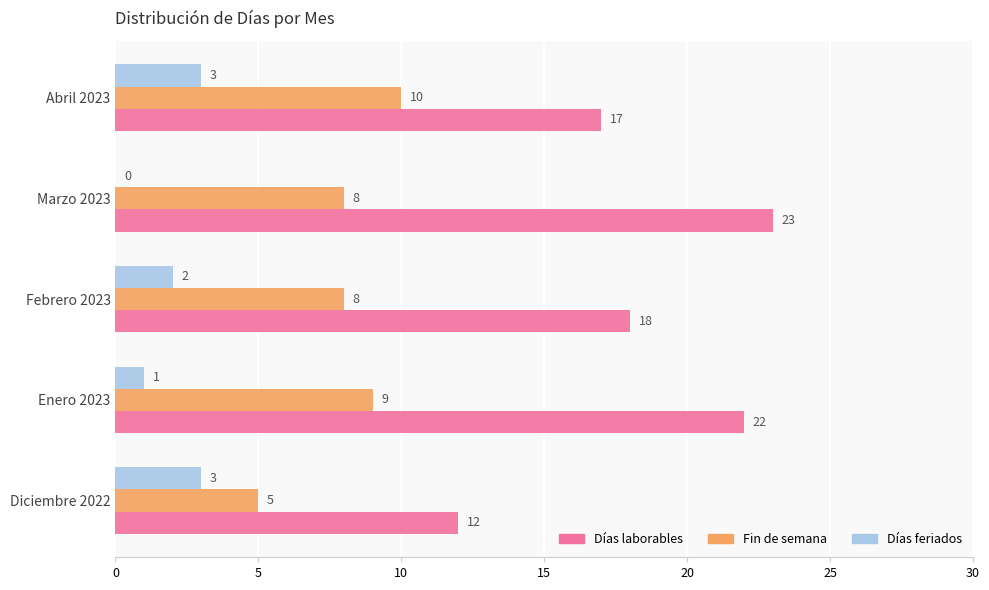

What is the highest value of the Días feriados series?

3